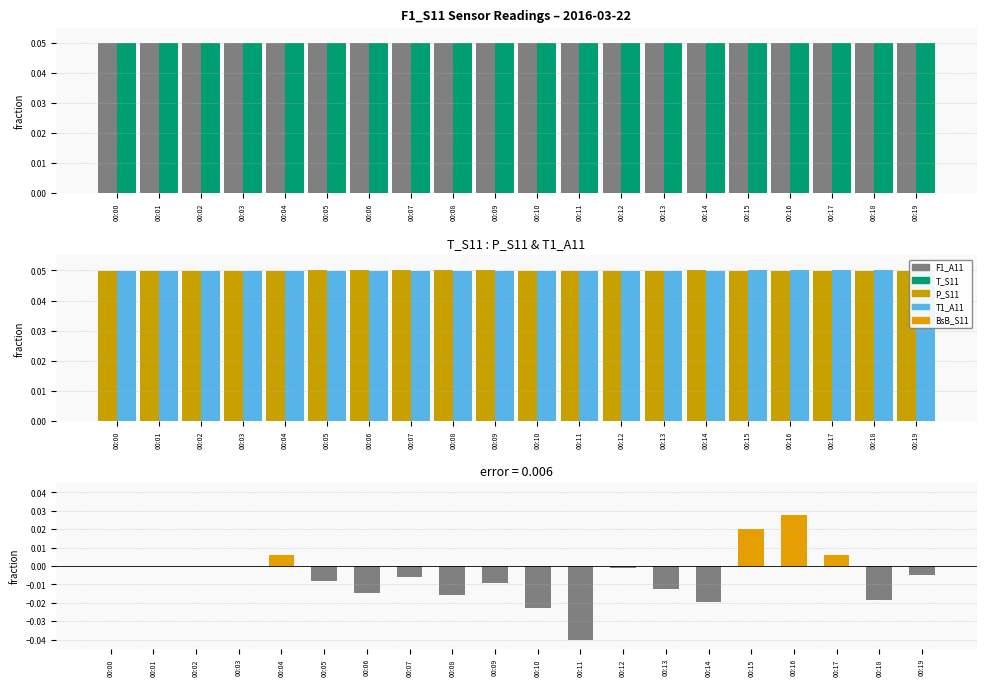

Reading left to right, transcribe all the data shown in this chart.

F1_A11: 00:00=0.1	00:01=0.1	00:02=0.1	00:03=0.1	00:04=0.1	00:05=0.1	00:06=0.1	00:07=0.1	00:08=0.1	00:09=0.1	00:10=0.1	00:11=0.1	00:12=0.1	00:13=0.1	00:14=0.1	00:15=0.1	00:16=0.1	00:17=0.1	00:18=0.1	00:19=0.1
T_S11: 00:00=0.0	00:01=0.0	00:02=0.0	00:03=0.0	00:04=0.1	00:05=0.1	00:06=0.1	00:07=0.1	00:08=0.1	00:09=0.1	00:10=0.0	00:11=0.1	00:12=0.1	00:13=0.0	00:14=0.0	00:15=0.1	00:16=0.1	00:17=0.1	00:18=0.1	00:19=0.0
P_S11: 00:00=0.0	00:01=0.0	00:02=0.0	00:03=0.0	00:04=0.0	00:05=0.1	00:06=0.1	00:07=0.1	00:08=0.1	00:09=0.1	00:10=0.0	00:11=0.0	00:12=0.0	00:13=0.0	00:14=0.1	00:15=0.0	00:16=0.0	00:17=0.0	00:18=0.0	00:19=0.0
T1_A11: 00:00=0.0	00:01=0.0	00:02=0.0	00:03=0.0	00:04=0.0	00:05=0.0	00:06=0.0	00:07=0.0	00:08=0.0	00:09=0.0	00:10=0.0	00:11=0.0	00:12=0.0	00:13=0.0	00:14=0.0	00:15=0.1	00:16=0.1	00:17=0.1	00:18=0.1	00:19=0.1
BsB_S11: 00:00=0.0	00:01=0.0	00:02=0.0	00:03=0.0	00:04=0.0	00:05=-0.0	00:06=-0.0	00:07=-0.0	00:08=-0.0	00:09=-0.0	00:10=-0.0	00:11=-0.0	00:12=-0.0	00:13=-0.0	00:14=-0.0	00:15=0.0	00:16=0.0	00:17=0.0	00:18=-0.0	00:19=-0.0